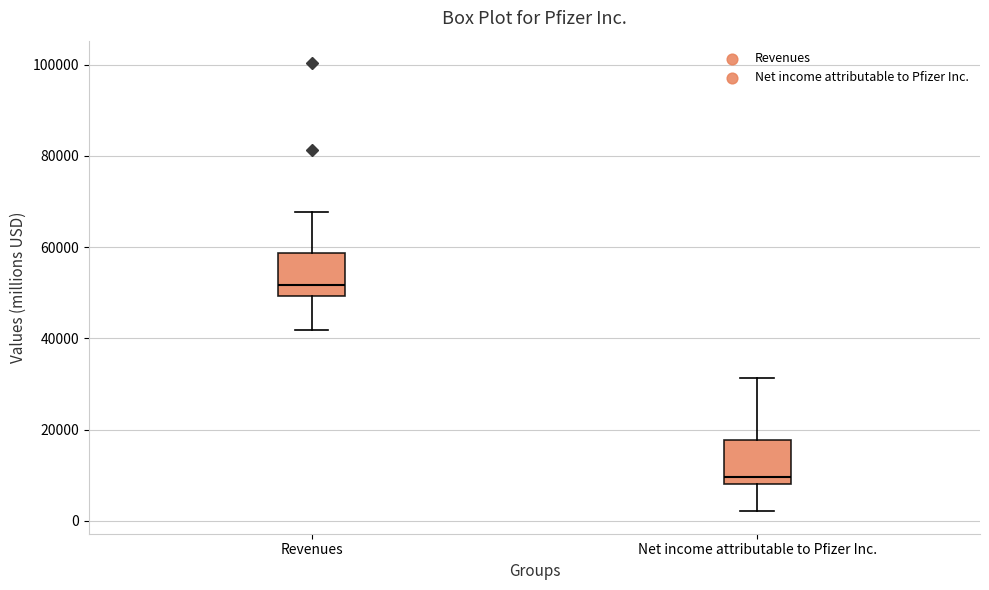

Where does the upper whisker of the box for Net income attributable to Pfizer Inc. end on the y-axis? The values are not printed on the chart, so give them approximately, as read against the axis.

32000